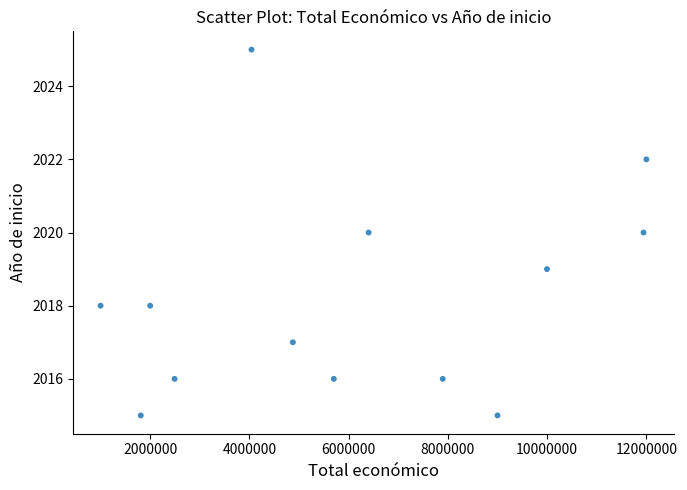

What is the range of Y values (max minus min)?

10